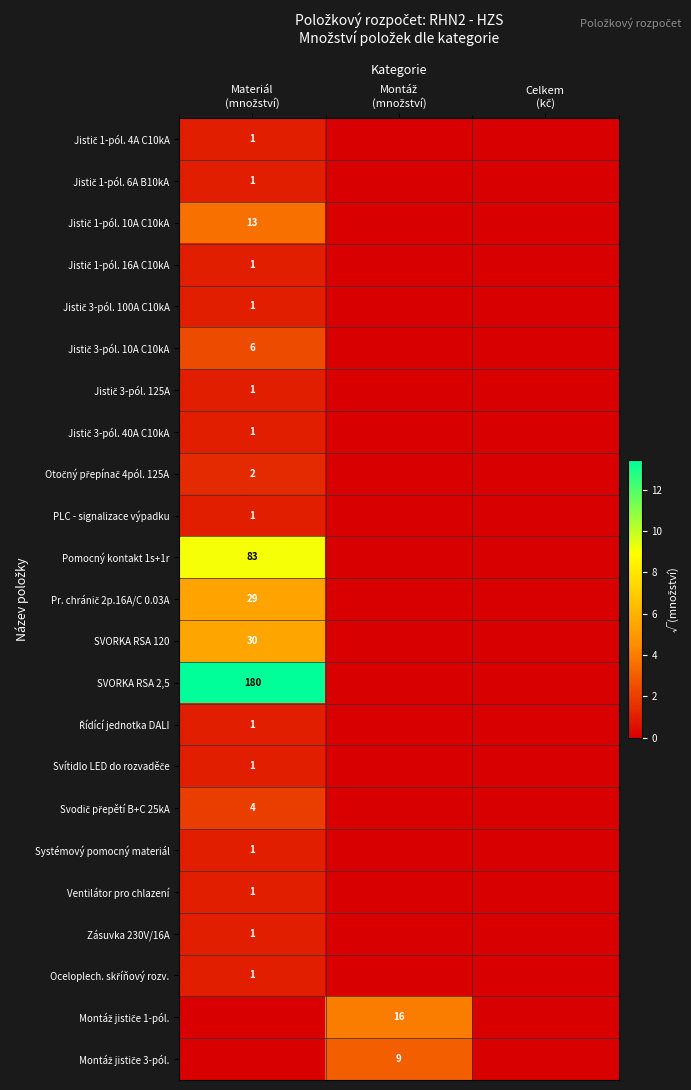

At which label does Jistič 3-pól. 100A C10kA reach its minimum?

Montáž (množství)